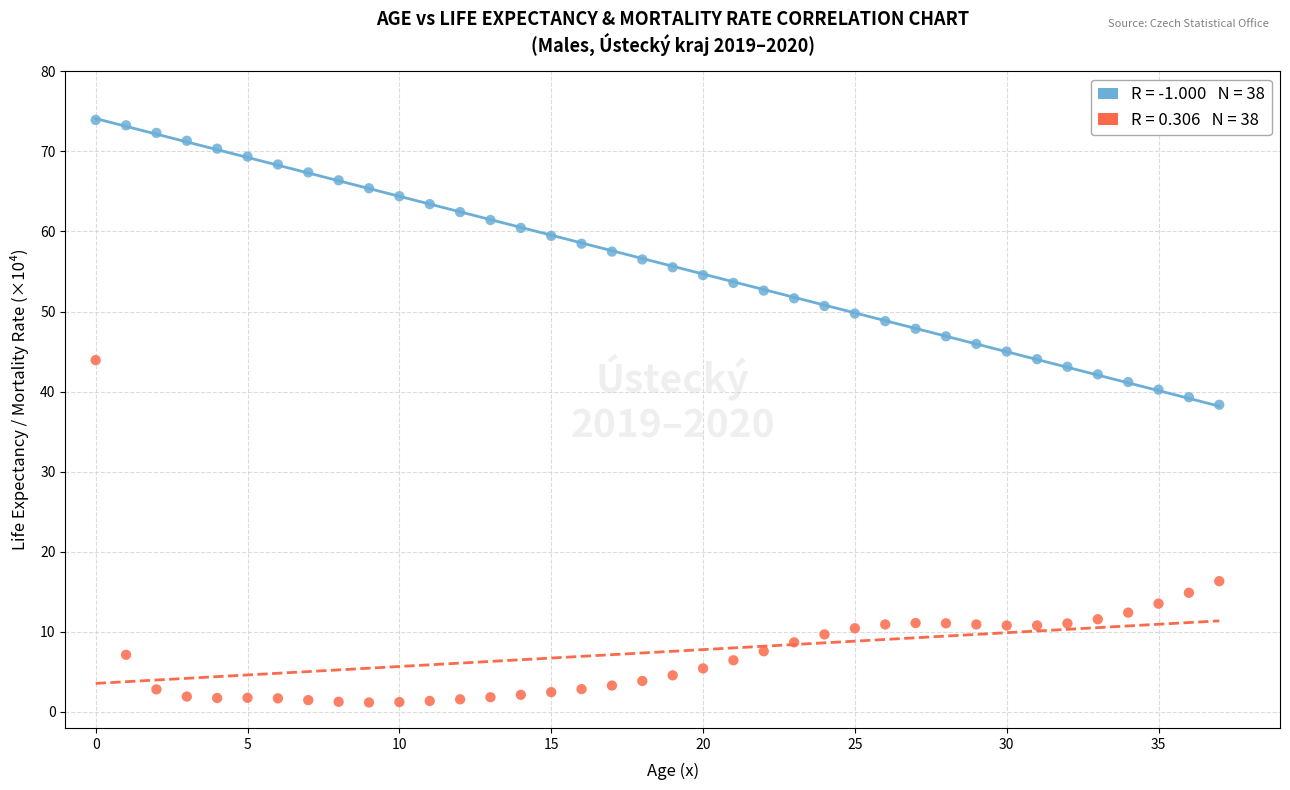

Across all data points, what is the range of Y values (max minus min)?

72.7